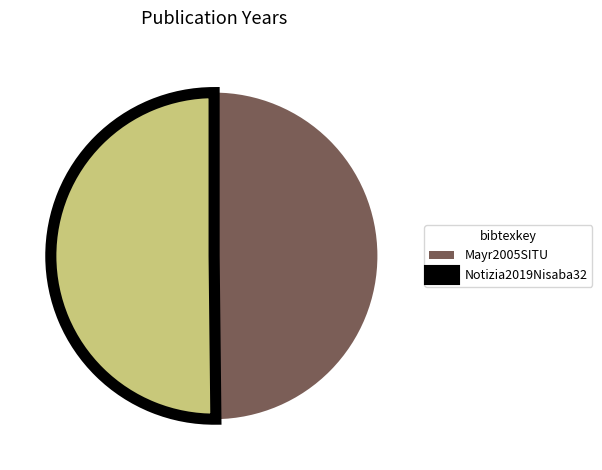

Is the sum of Notizia2019Nisaba32 and Mayr2005SITU greater than half?

Yes